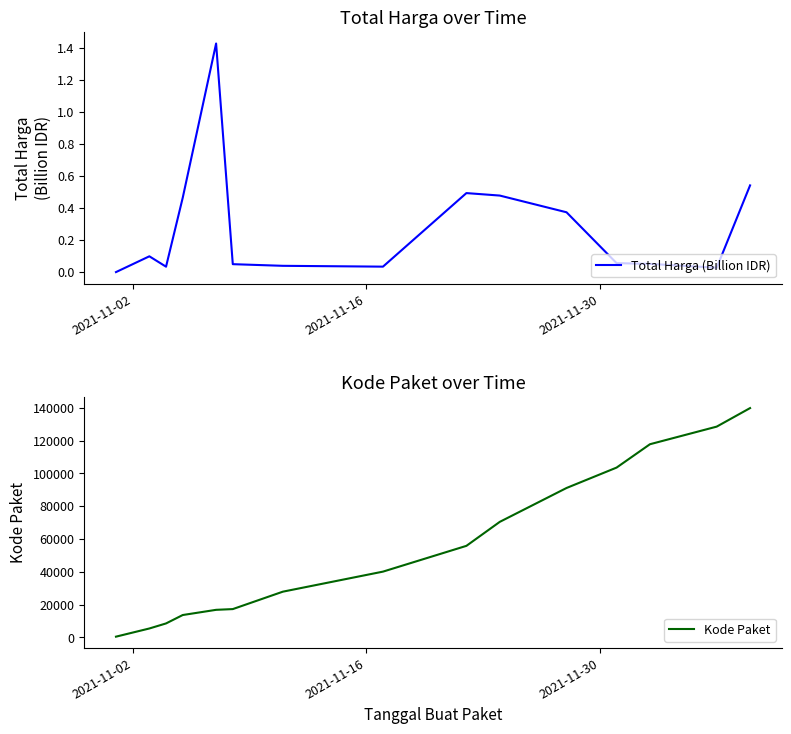

What is the maximum value for Kode Paket?

139817